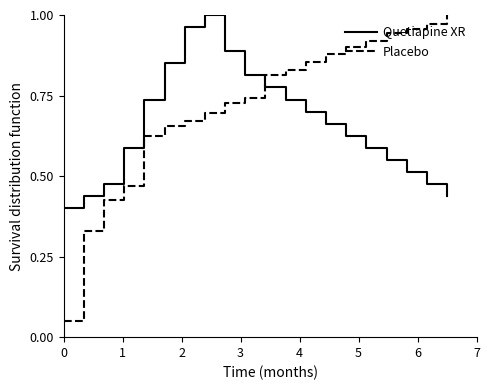

Which series has the largest range (max minus min)?

Placebo